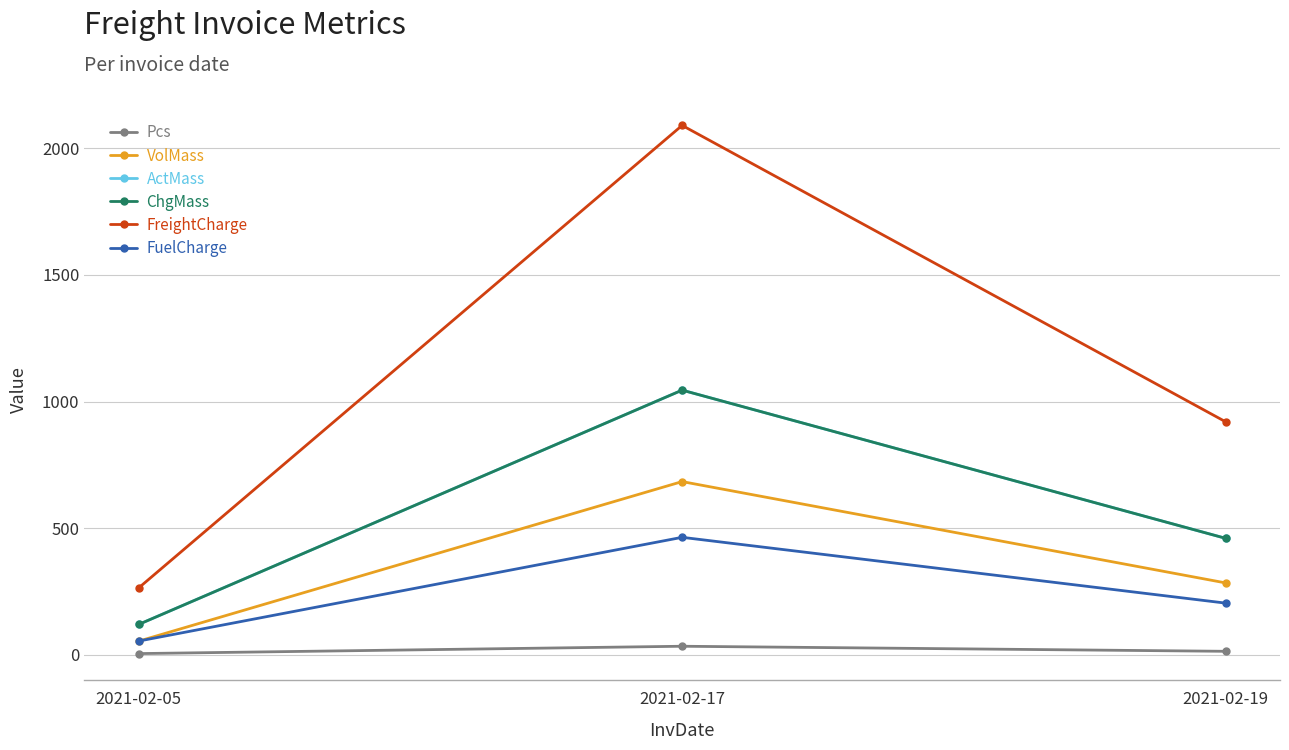

Does the chart have visible grid lines?

Yes